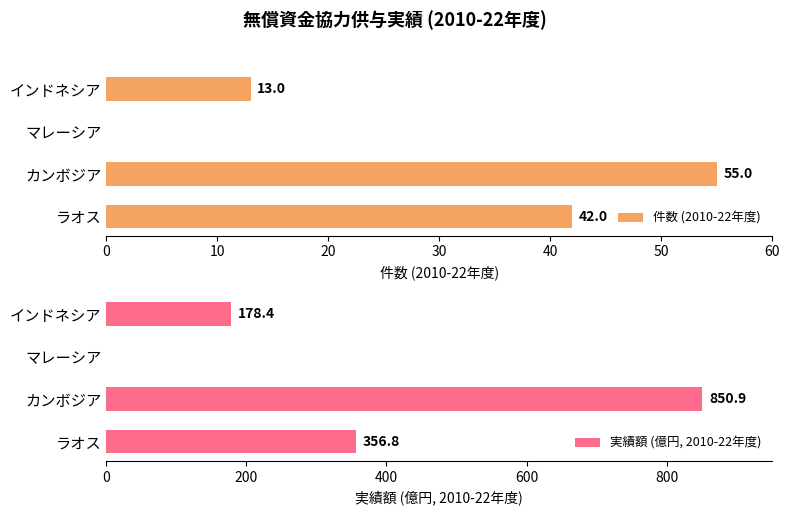

The value of 件数 (2010-22年度) at ラオス is 42. True or false?

True